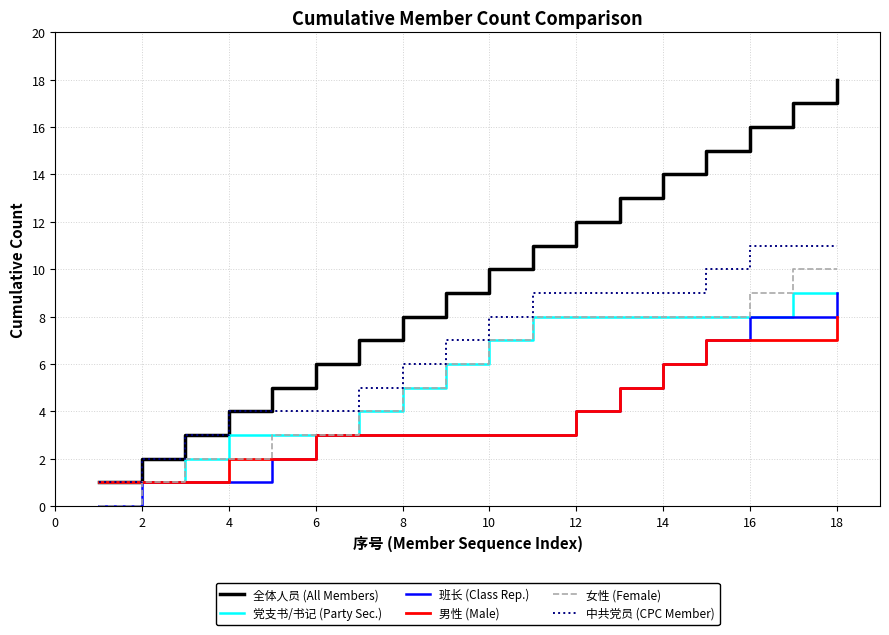

Reading right to left, extract all data points from this chart.

全体人员 (All Members): 18	17	16	15	14	13	12	11	10	9	8	7	6	5	4	3	2	1
党支书/书记 (Party Sec.): 9	9	8	8	8	8	8	8	7	6	5	4	3	3	3	2	1	1
班长 (Class Rep.): 9	8	8	7	6	5	4	3	3	3	3	3	3	2	1	1	1	0
男性 (Male): 8	7	7	7	6	5	4	3	3	3	3	3	3	2	2	1	1	1
女性 (Female): 10	10	9	8	8	8	8	8	7	6	5	4	3	3	2	2	1	0
中共党员 (CPC Member): 11	11	11	10	9	9	9	9	8	7	6	5	4	4	4	3	2	1